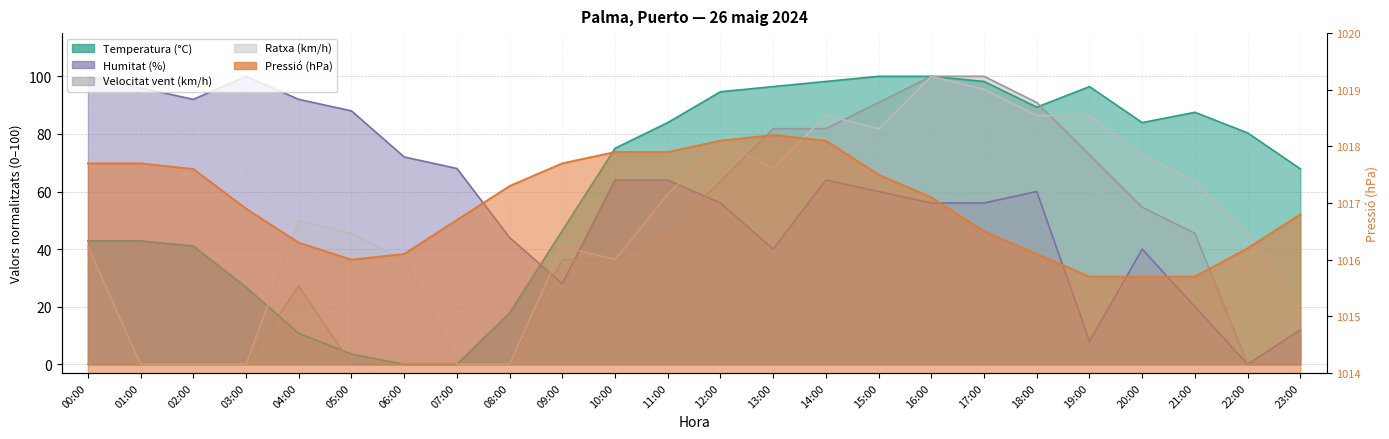

Which series has the largest range (max minus min)?

Temperatura (°C)